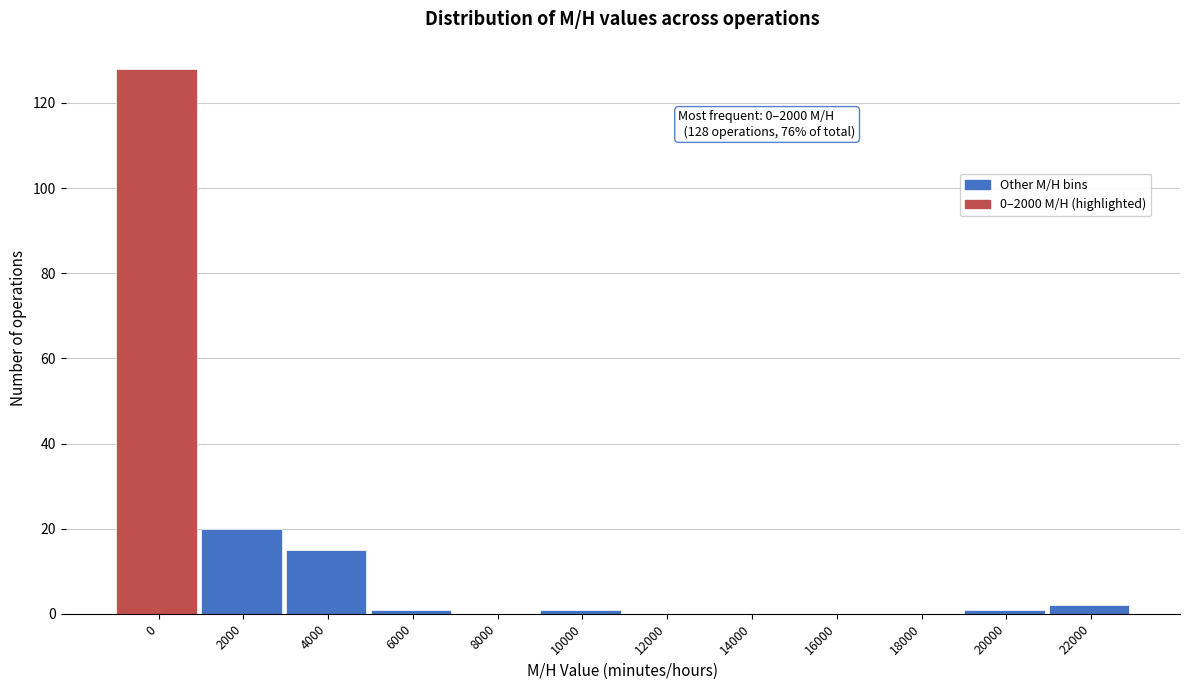

Reading left to right, transcribe all the data shown in this chart.

0=128	2000=20	4000=15	6000=1	8000=0	10000=1	12000=0	14000=0	16000=0	18000=0	20000=1	22000=2